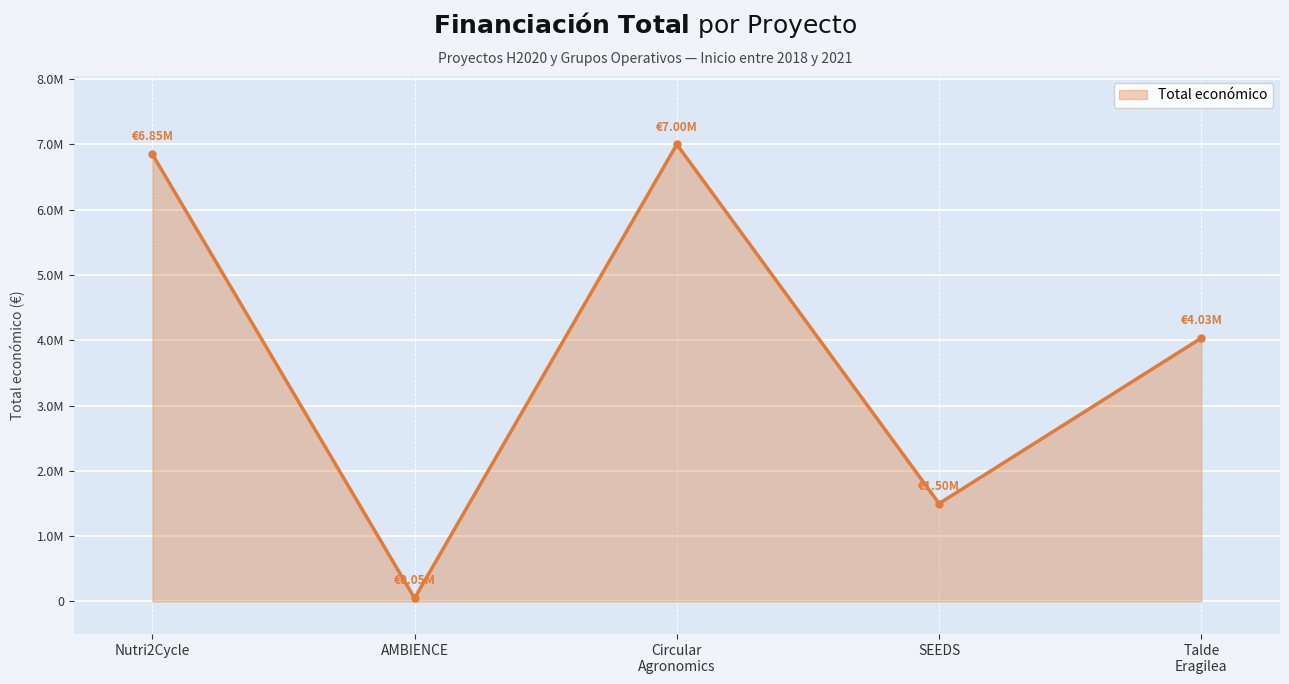

At which category does the data reach its first local peak?

Circular
Agronomics